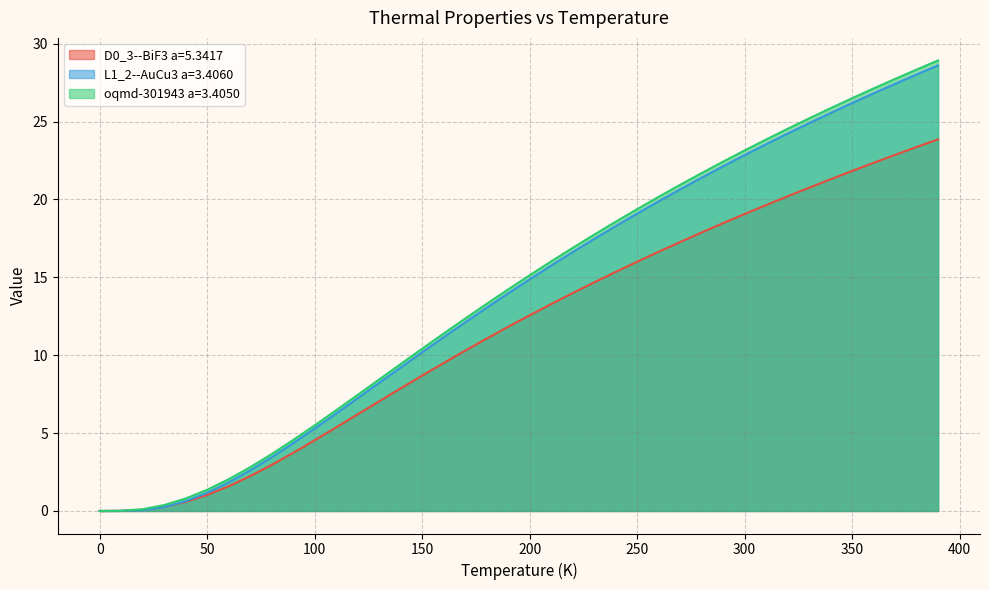

Does the chart display data point markers on the line(s)?

No